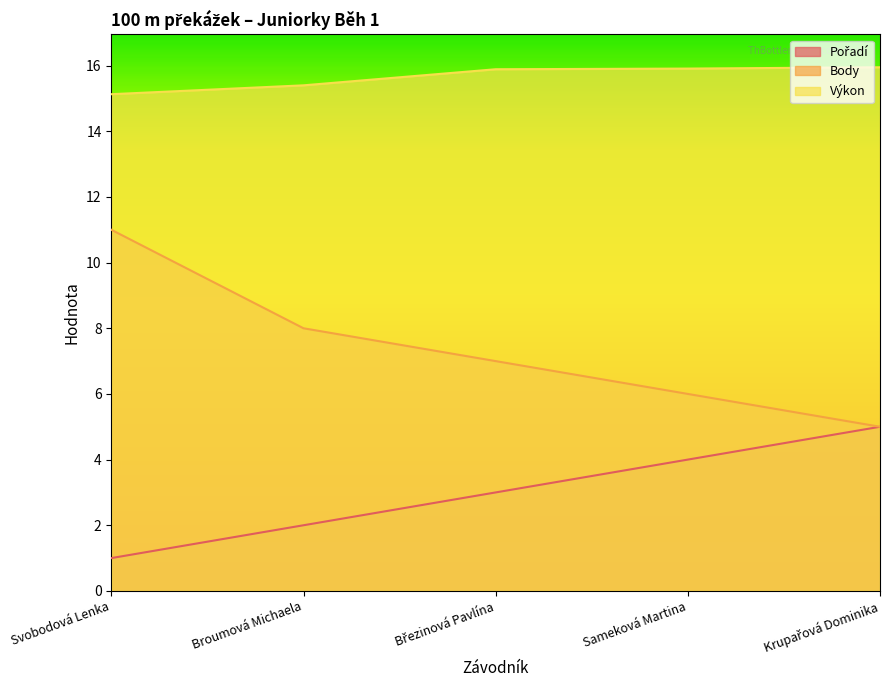

What is the label of the 4th point from the left?

Sameková Martina